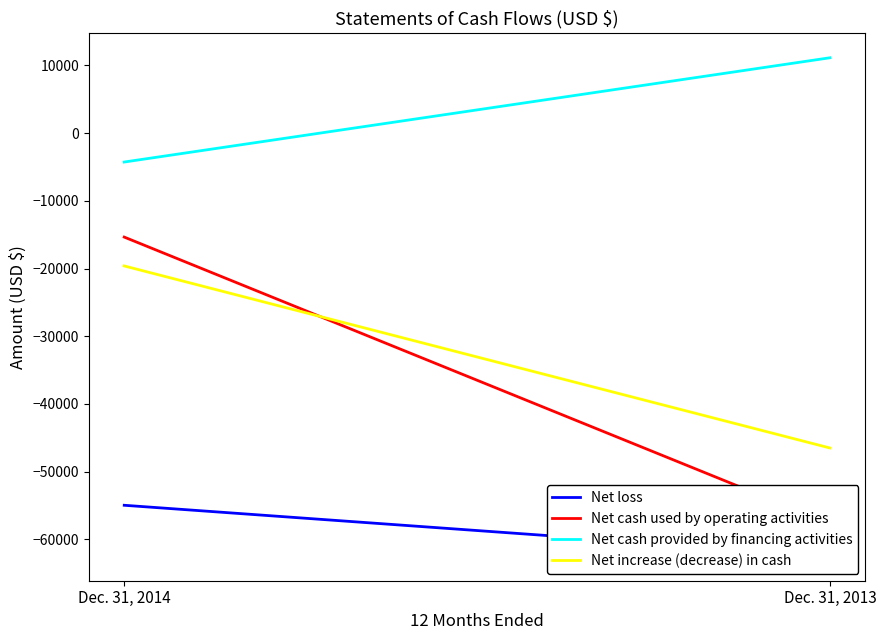

Which series has the largest total across all categories?

Net cash provided by financing activities